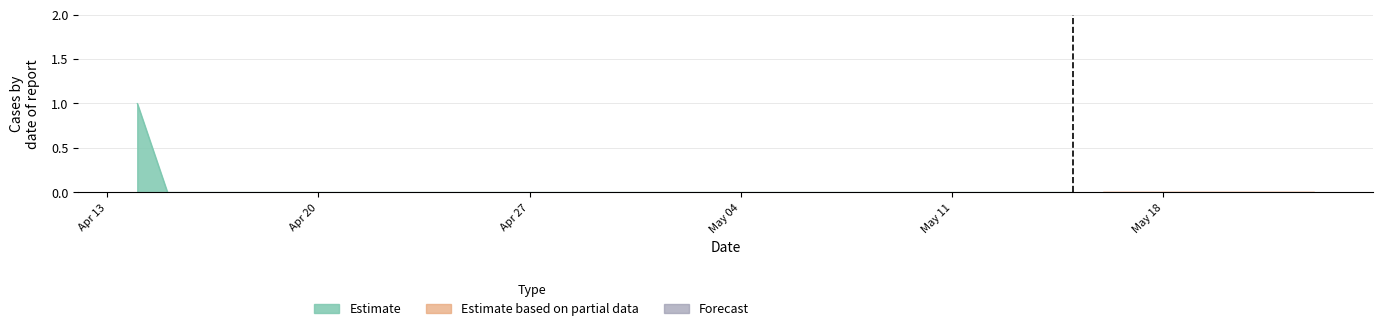

How many values are between 0 and 1?

40